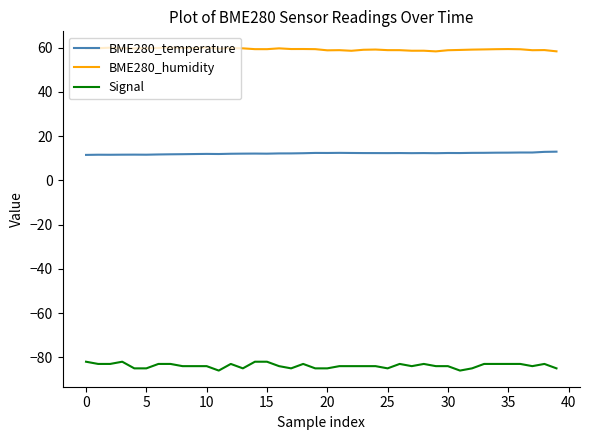

What is the difference between the maximum and minimum values in the Signal series?

4.0